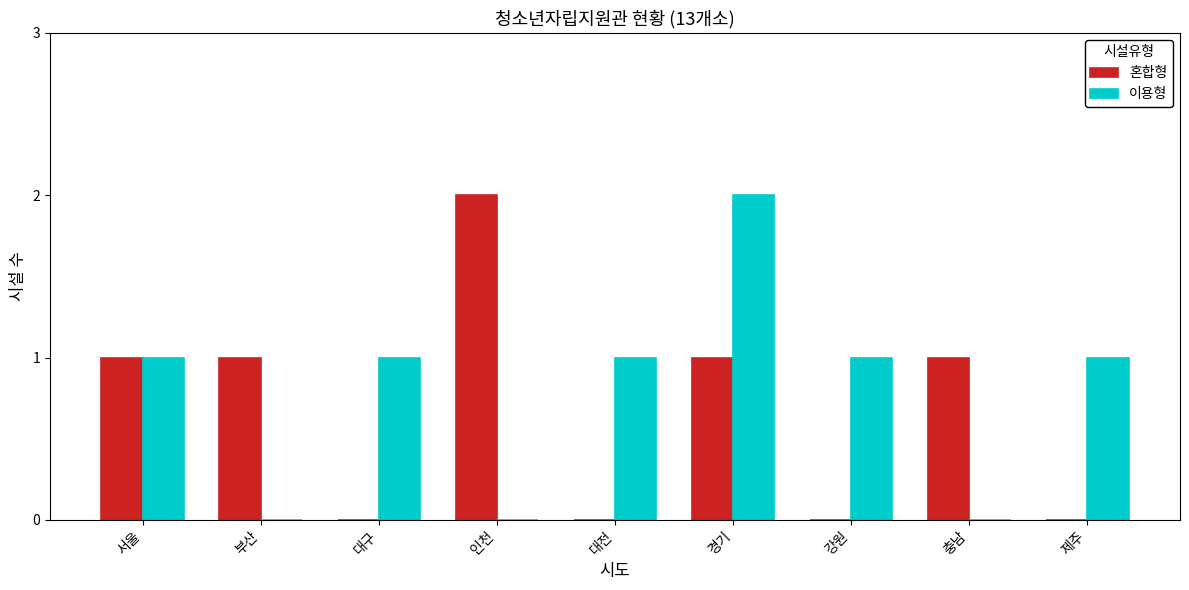

Is it true that 혼합형 equals 1 at 충남?

True